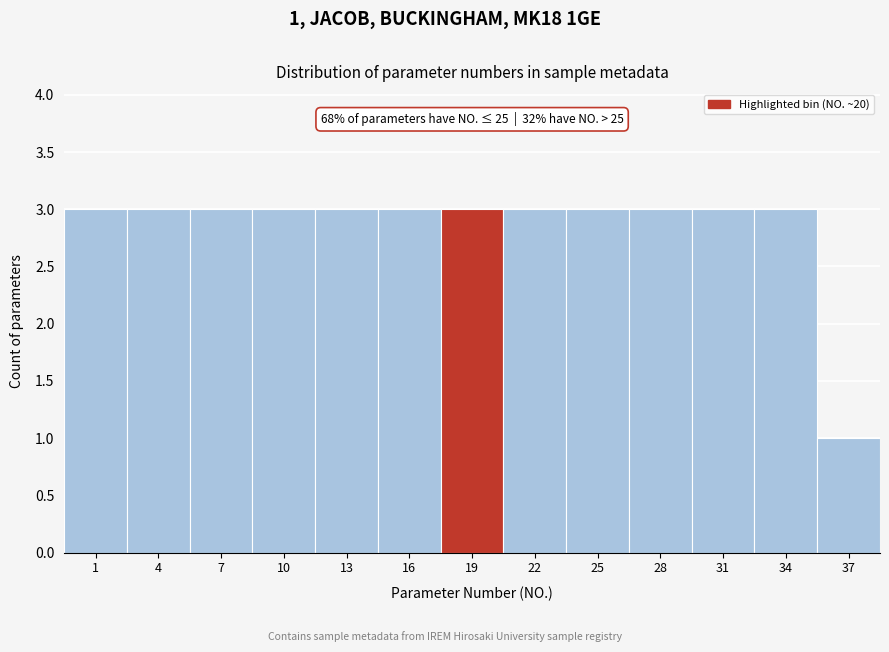

Reading left to right, transcribe all the data shown in this chart.

3	3	3	3	3	3	3	3	3	3	3	3	1